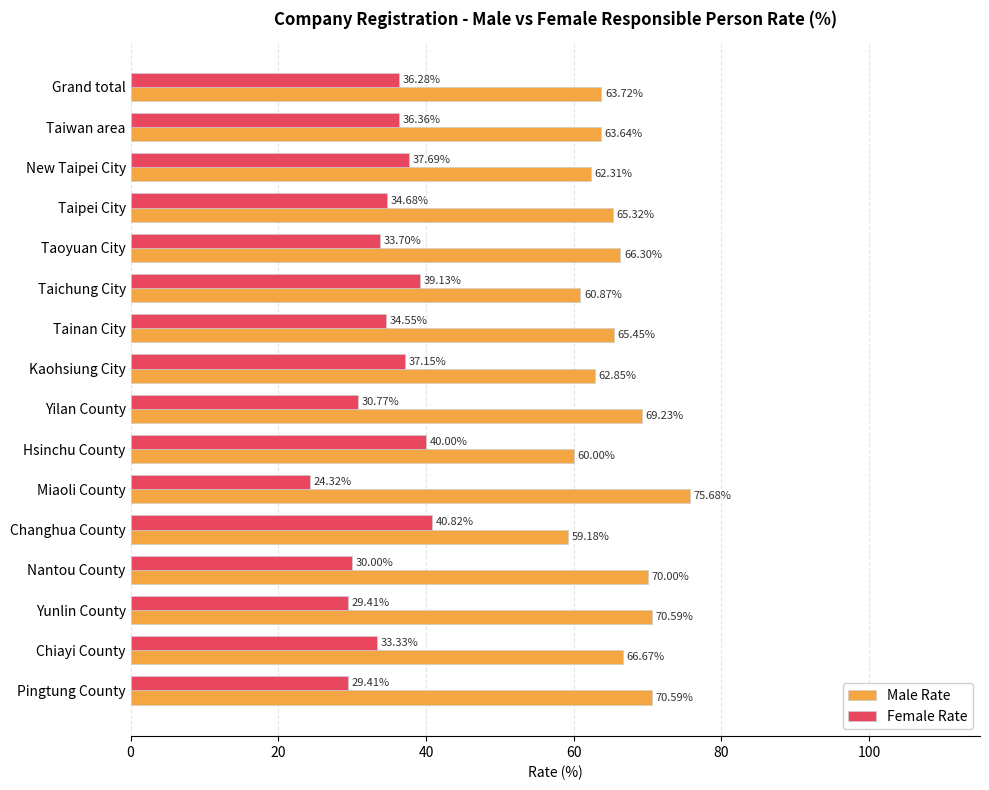

At how many categories does at least one series exceed 32?

16